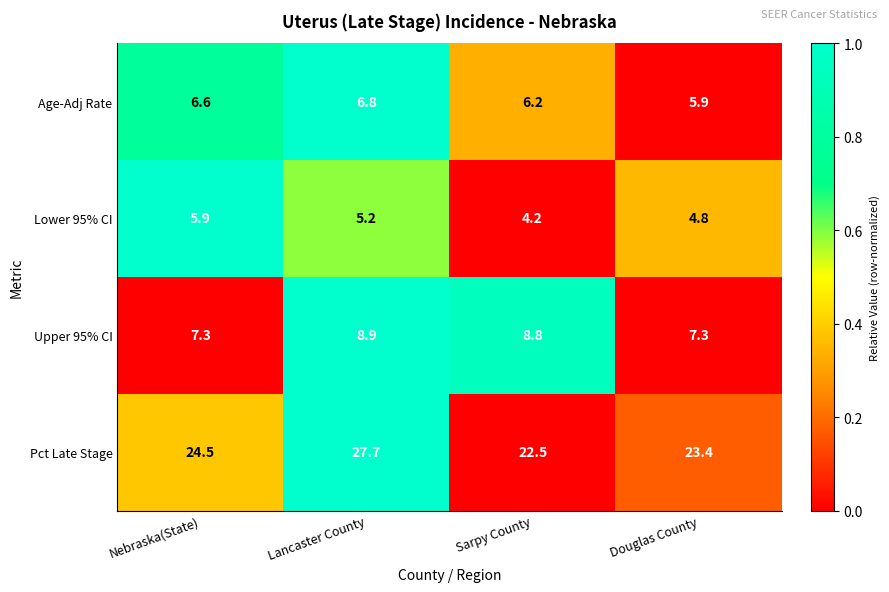

Reading left to right, what are all the values shown in this chart?

Age-Adj Rate: 6.6	6.8	6.2	5.9
Lower 95% CI: 5.9	5.2	4.2	4.8
Upper 95% CI: 7.3	8.9	8.8	7.3
Pct Late Stage: 24.5	27.7	22.5	23.4